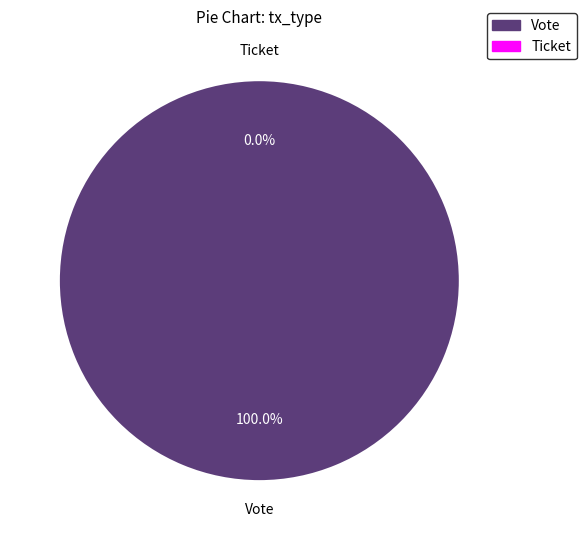

What percentage do Ticket and Vote together represent?

100.0%